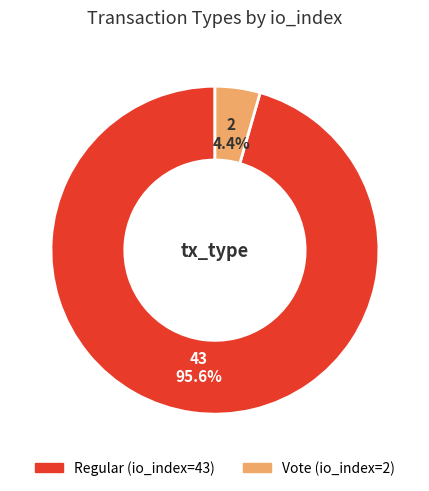

Do Vote (io_index=2) and Regular (io_index=43) together represent more than half of the pie?

Yes